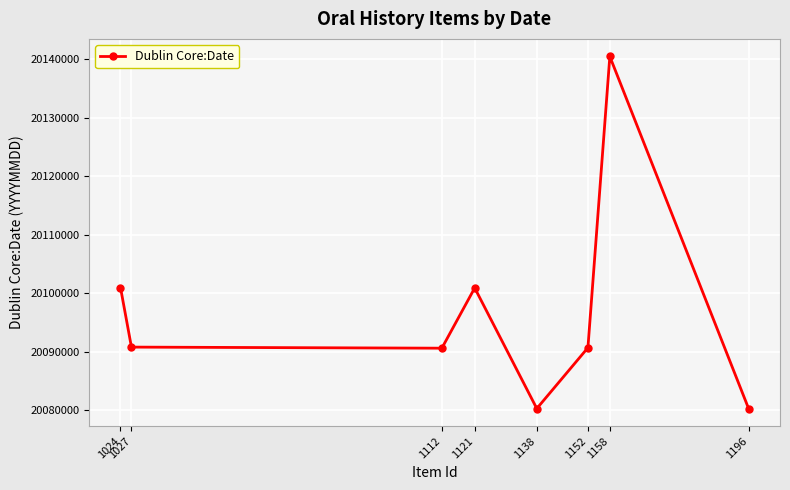

How many interior local valleys (lower than both neighbors) does the data have?

2